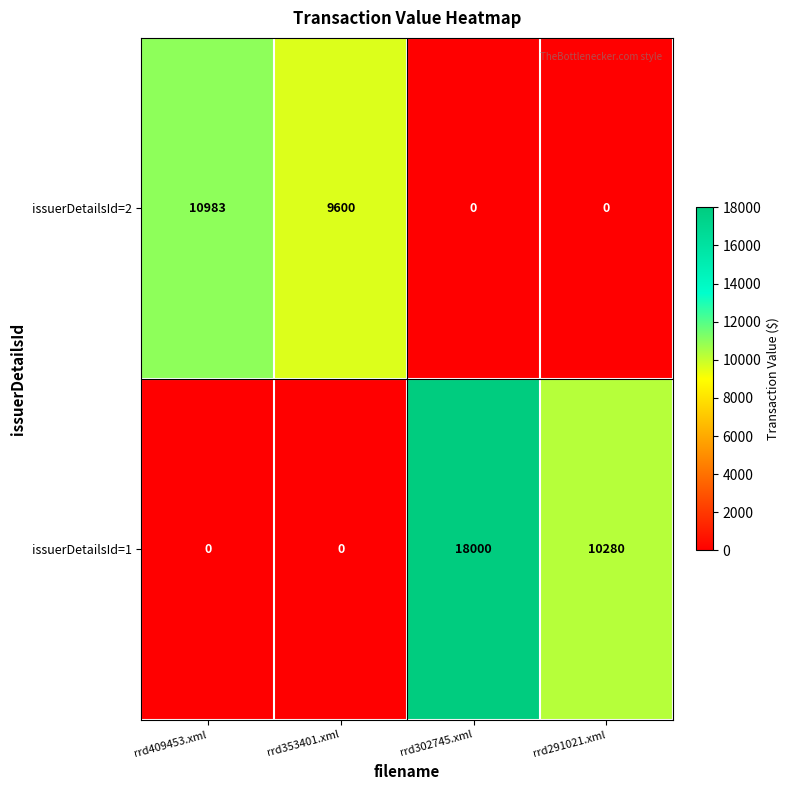

Count the number of categories in the chart.

4